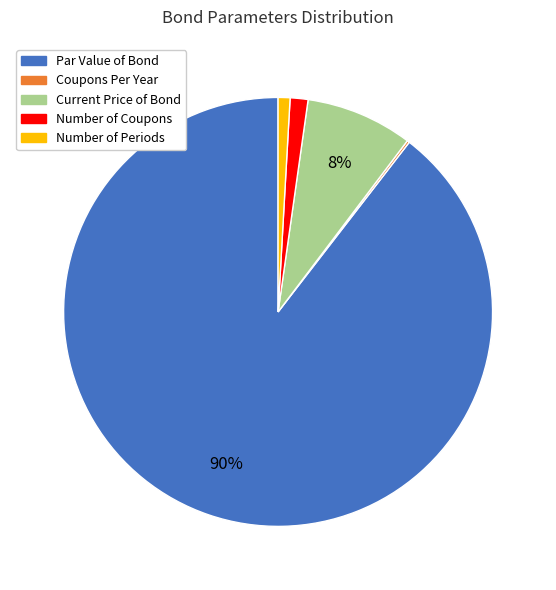

Between Par Value of Bond and Number of Coupons, which is larger?

Par Value of Bond